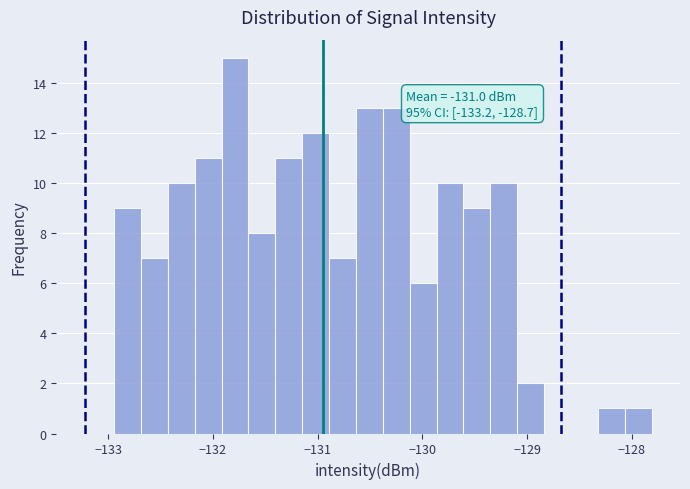

Around what value on the x-axis is the tallest bar? Give the approximate position of its centre, as read against the axis.

-131.8